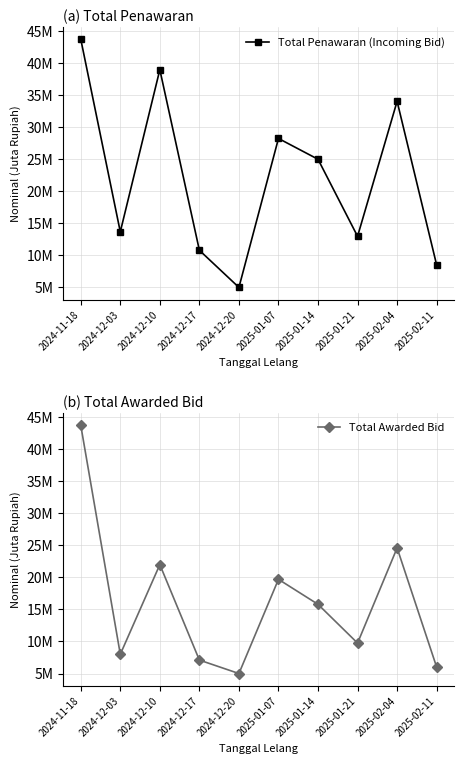

Reading left to right, extract all data points from this chart.

Total Penawaran (Incoming Bid): 2024-11-18=43755250	2024-12-03=13674300	2024-12-10=38980600	2024-12-17=10794000	2024-12-20=5000000	2025-01-07=28246500	2025-01-14=25000000	2025-01-21=12973800	2025-02-04=34045600	2025-02-11=8500000
Total Awarded Bid: 2024-11-18=43755250	2024-12-03=8000000	2024-12-10=22000000	2024-12-17=7100000	2024-12-20=5000000	2025-01-07=19700000	2025-01-14=15800000	2025-01-21=9750000	2025-02-04=24600000	2025-02-11=6000000